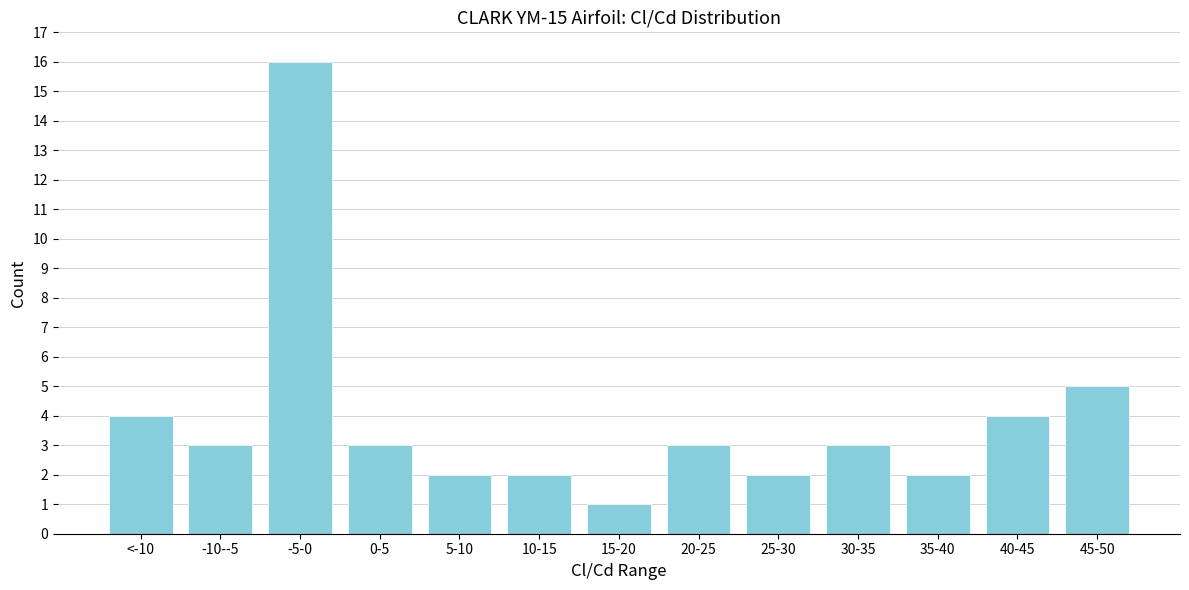

Reading left to right, list all the values displayed in this chart.

<-10=4	-10--5=3	-5-0=16	0-5=3	5-10=2	10-15=2	15-20=1	20-25=3	25-30=2	30-35=3	35-40=2	40-45=4	45-50=5